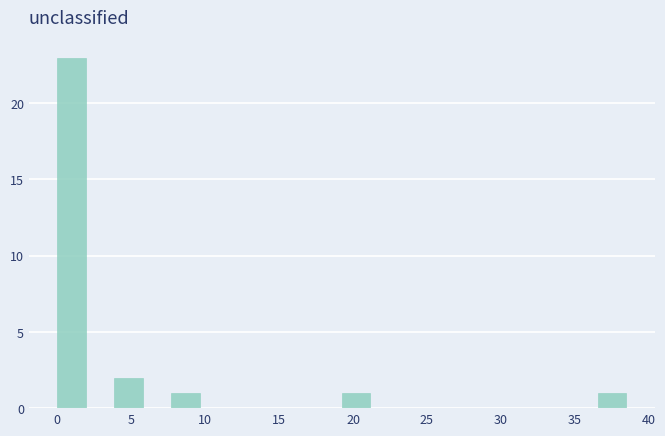

Around what value on the x-axis is the tallest bar? Give the approximate position of its centre, as read against the axis.

1.0